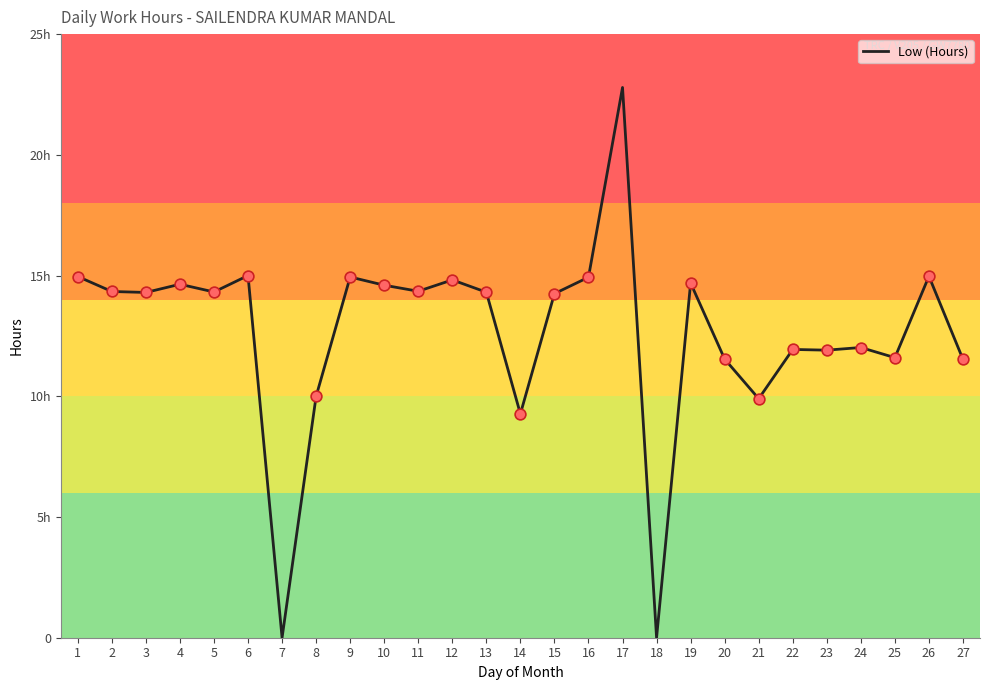

Which has a higher value, 11 or 14?

11